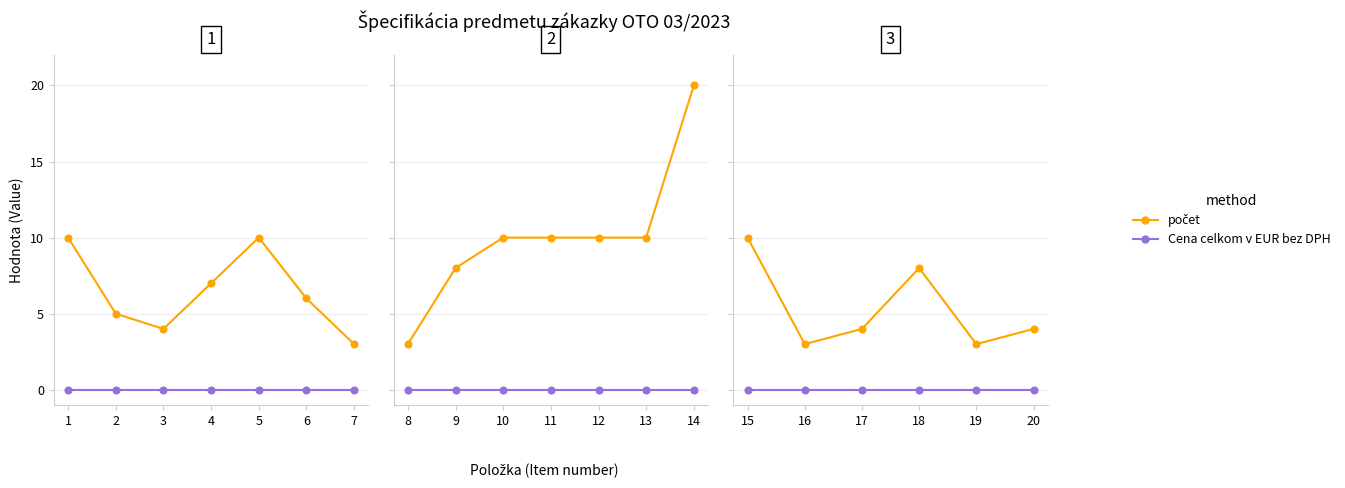

What is the total value across all series at 5?

10